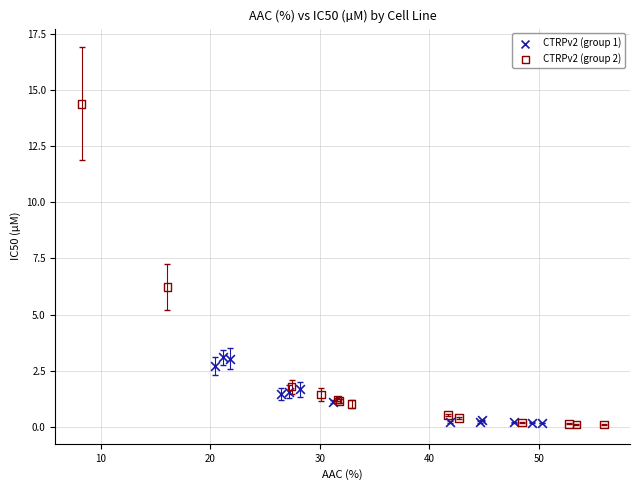

Which series contains the highest Y value?

CTRPv2 (group 2)